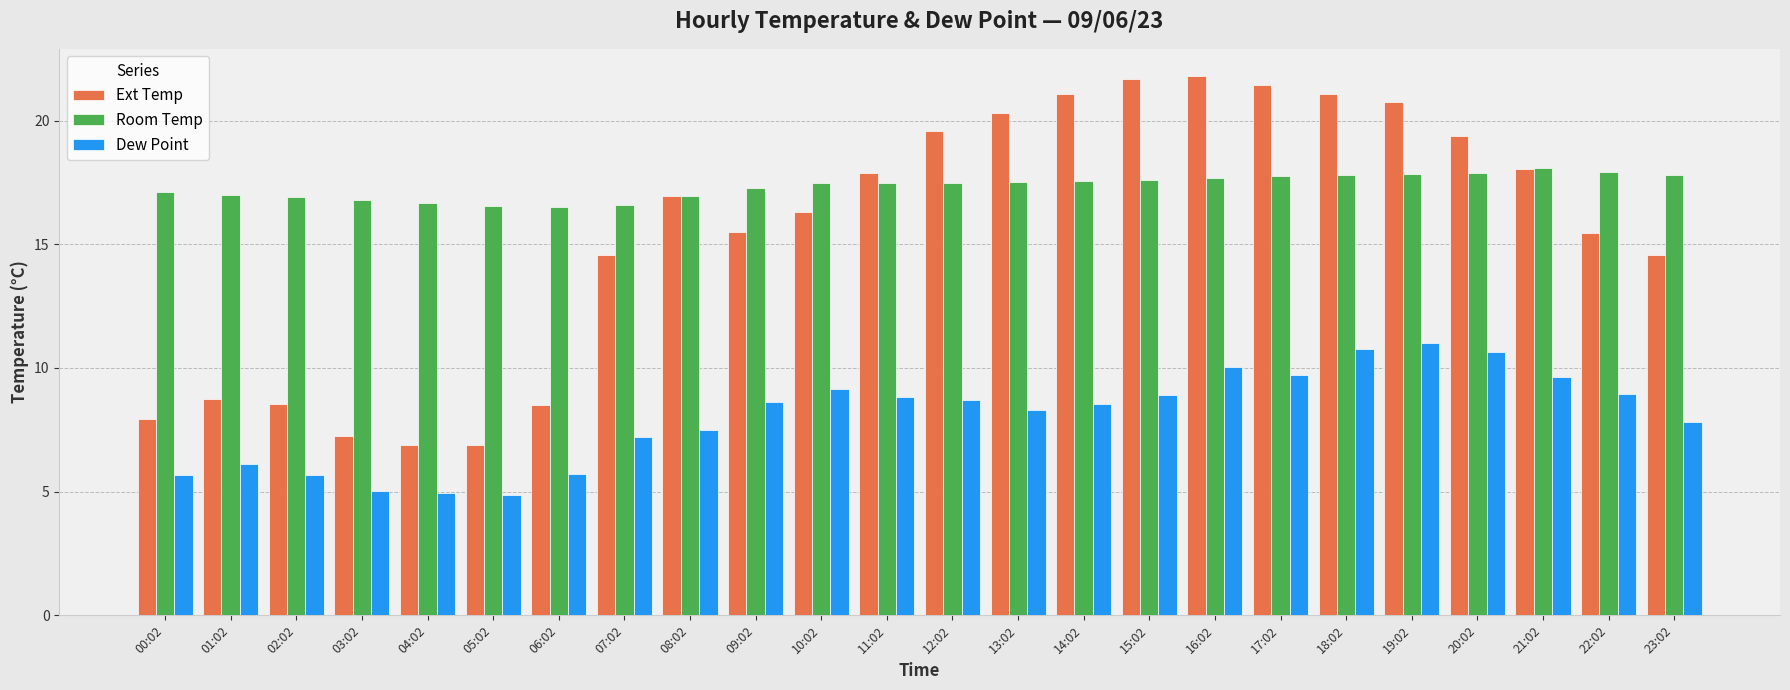

Rank the series by their maximum value, from lowest to highest.

Dew Point, Room Temp, Ext Temp